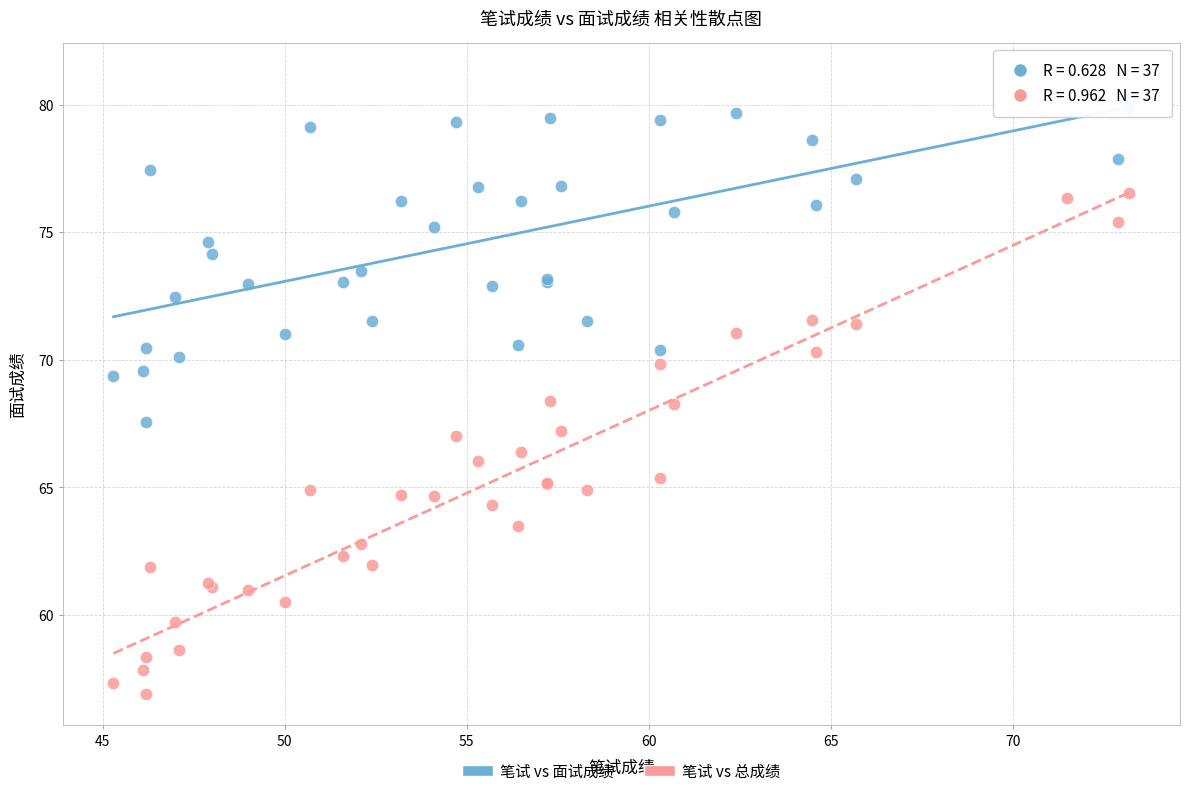

Which series contains the highest Y value?

笔试 vs 面试成绩